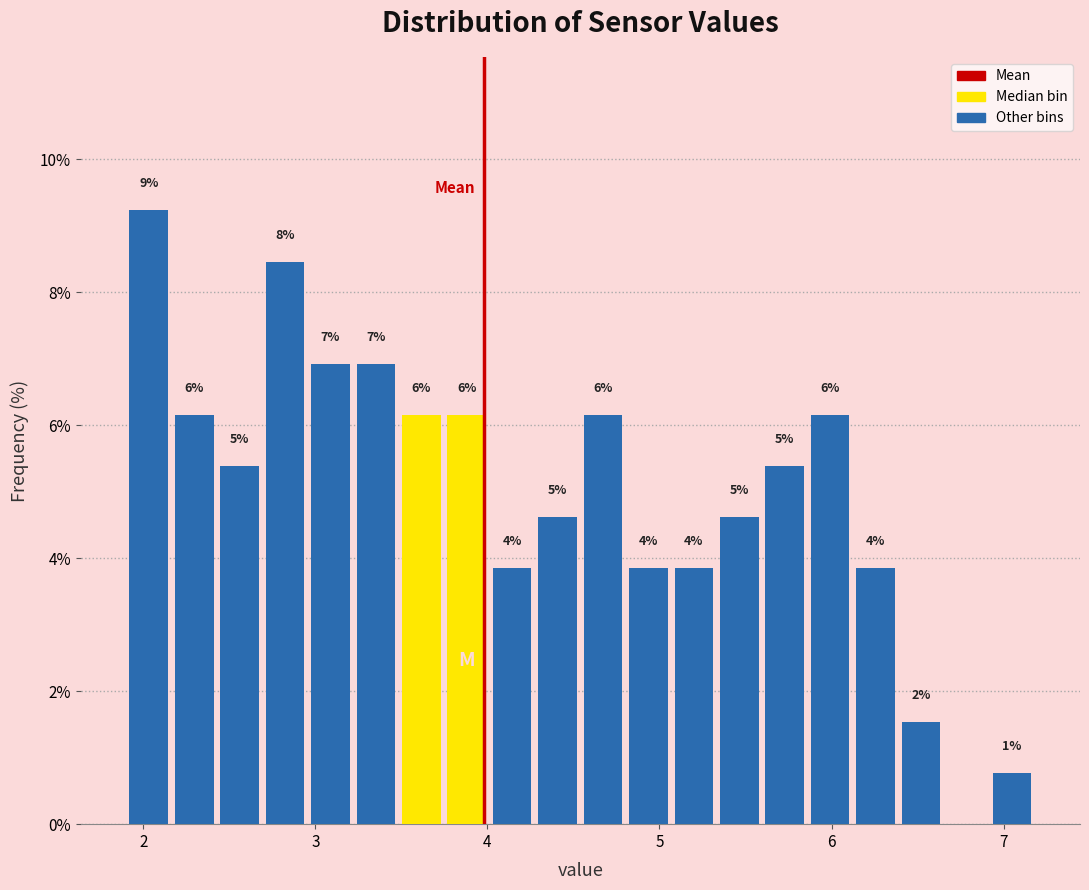

Read against the x-axis, roughly where is the centre of the tallest bar?

2.0